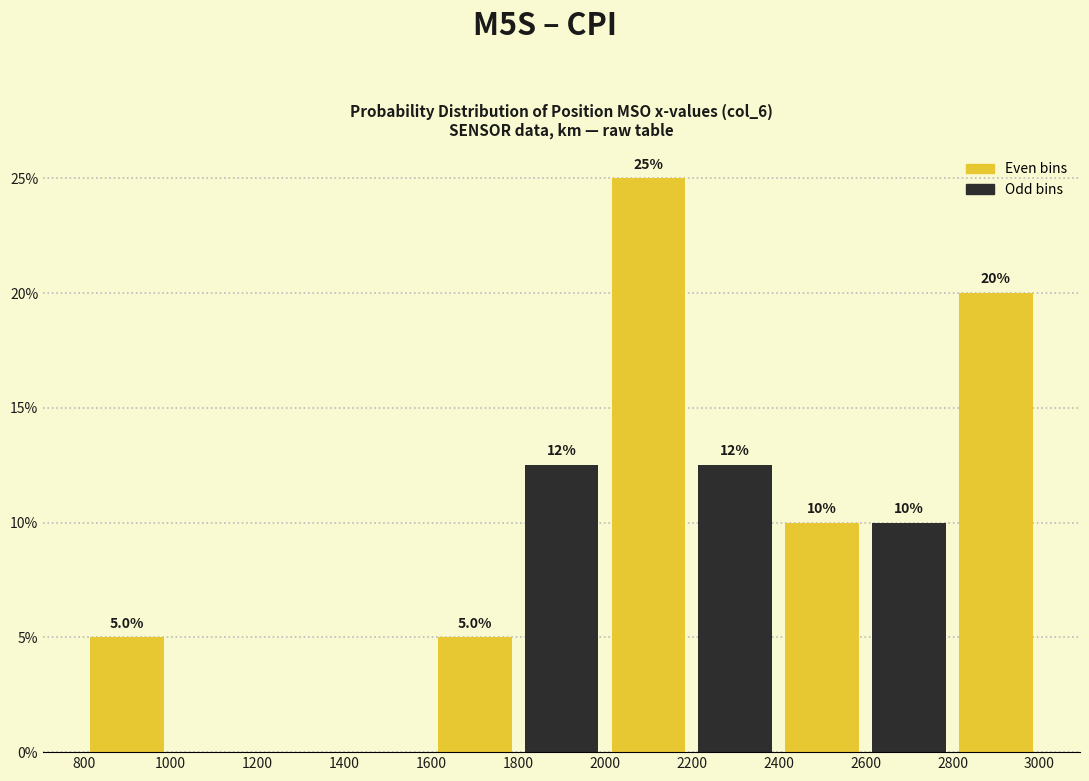

Which range on the x-axis has the tallest bar?

2000 to 2200